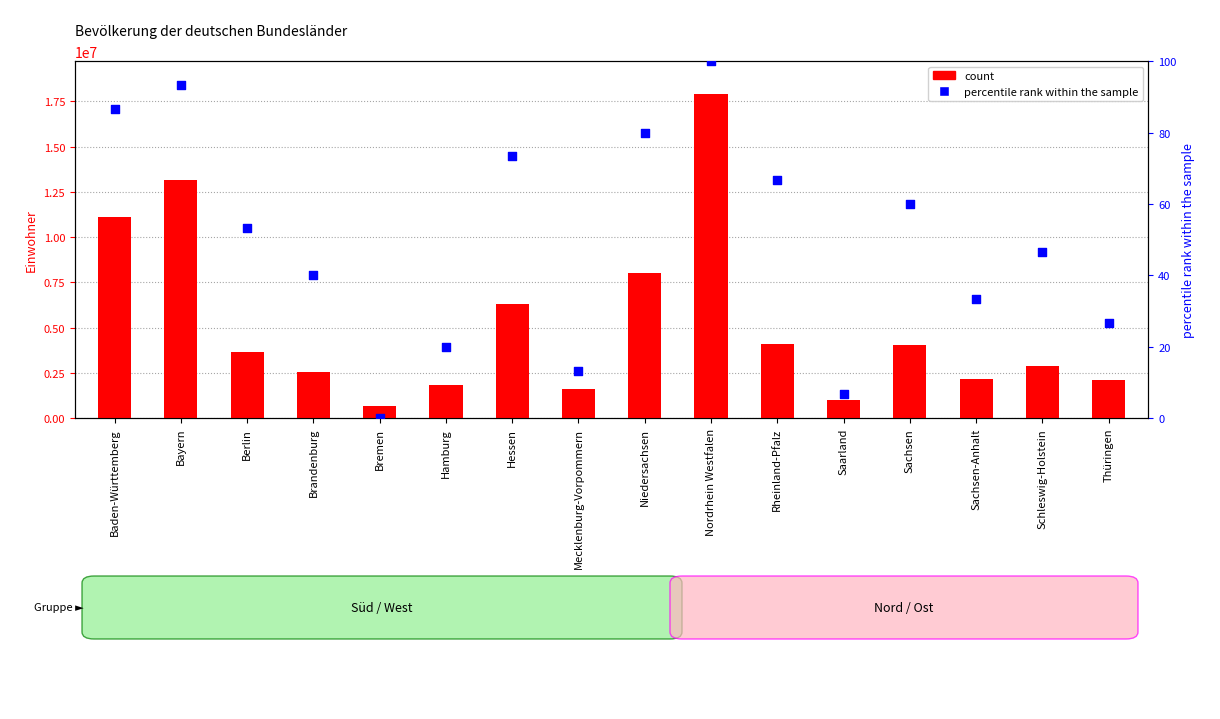

At how many categories does at least one series exceed 7545993?

4